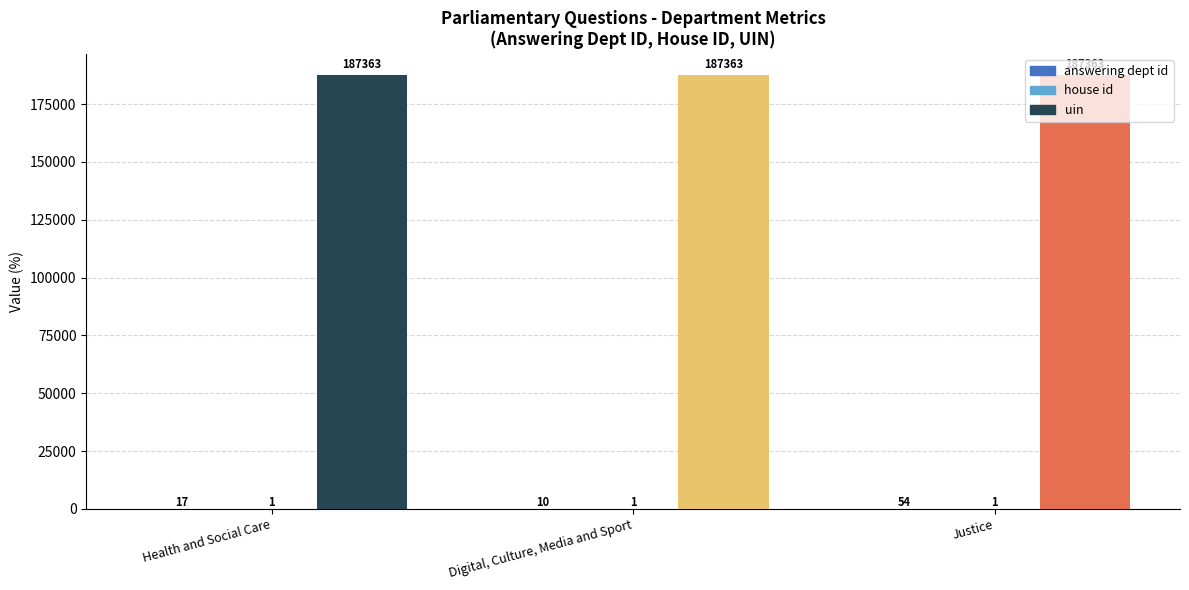

What is the total value across all series at Digital, Culture, Media and Sport?

187374